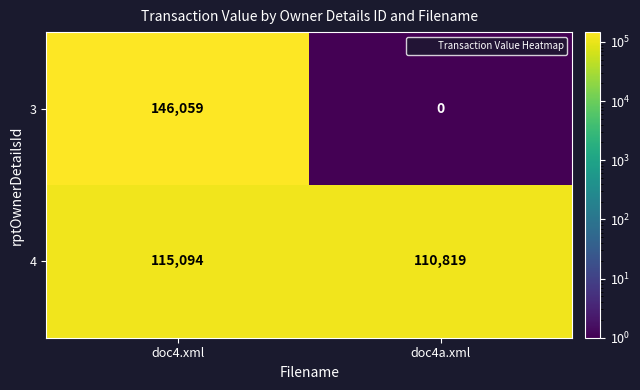

The value of 4 at doc4.xml is 115094. True or false?

True